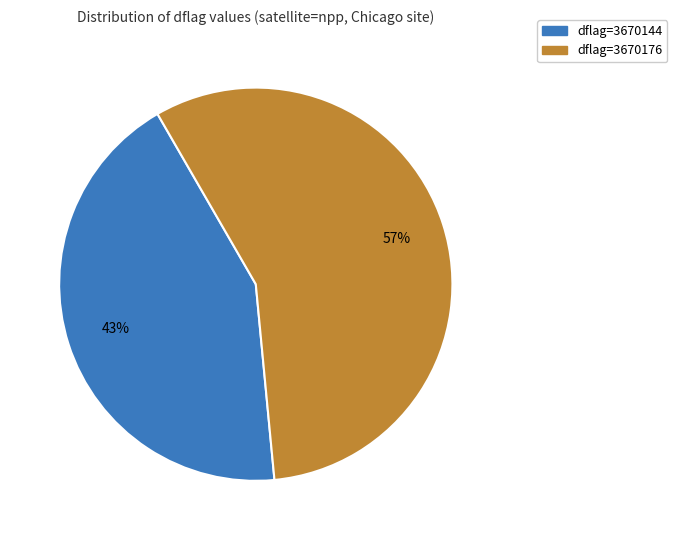

To the nearest percent, what is the difference between the largest and smallest slice percentages?

14%